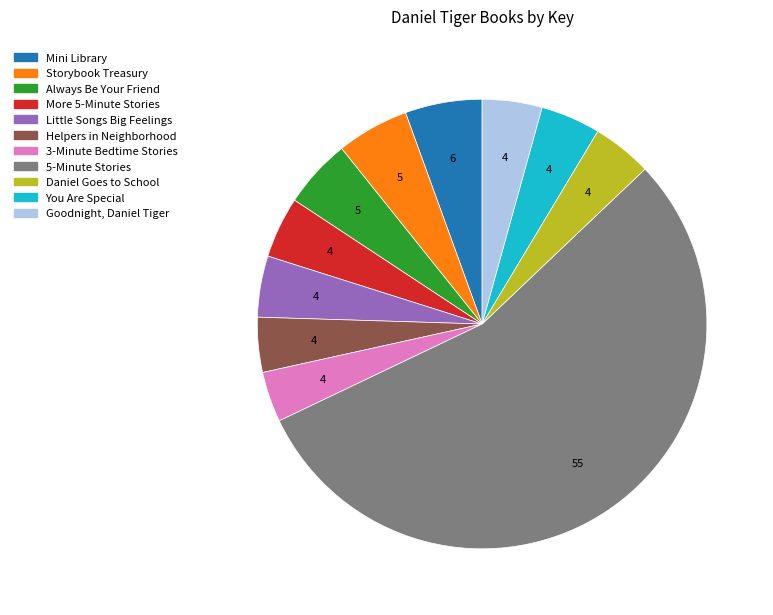

Is there a majority slice in this chart?

Yes